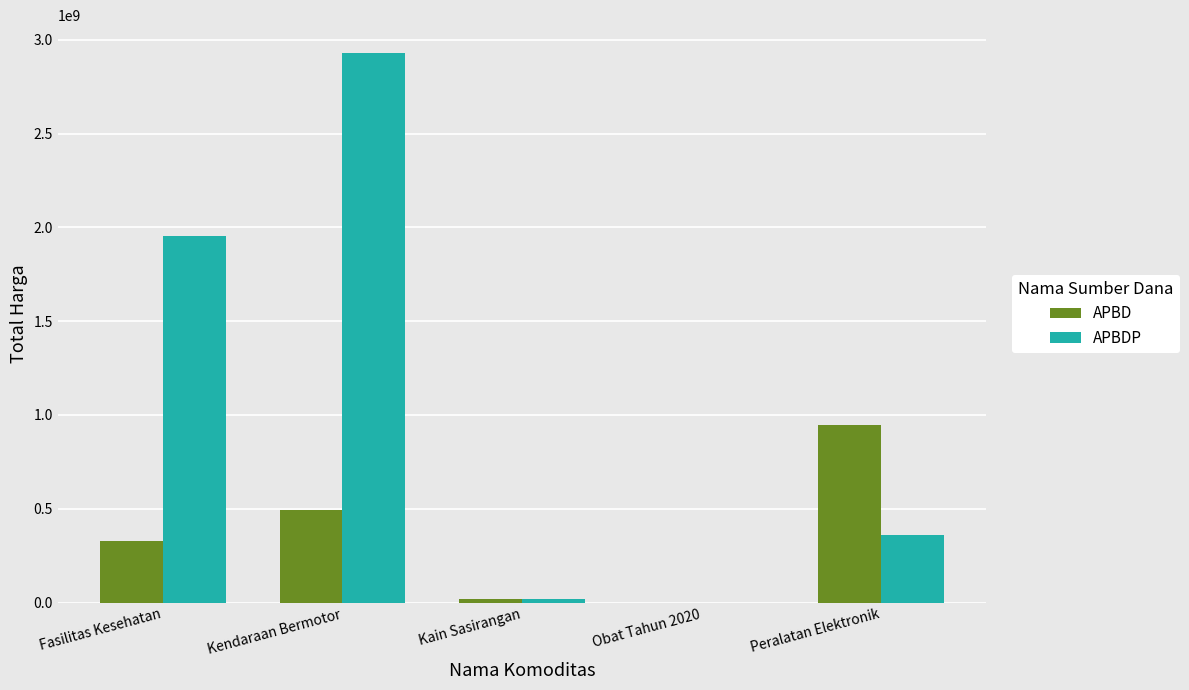

What is the sum of all APBD values?

1788106245